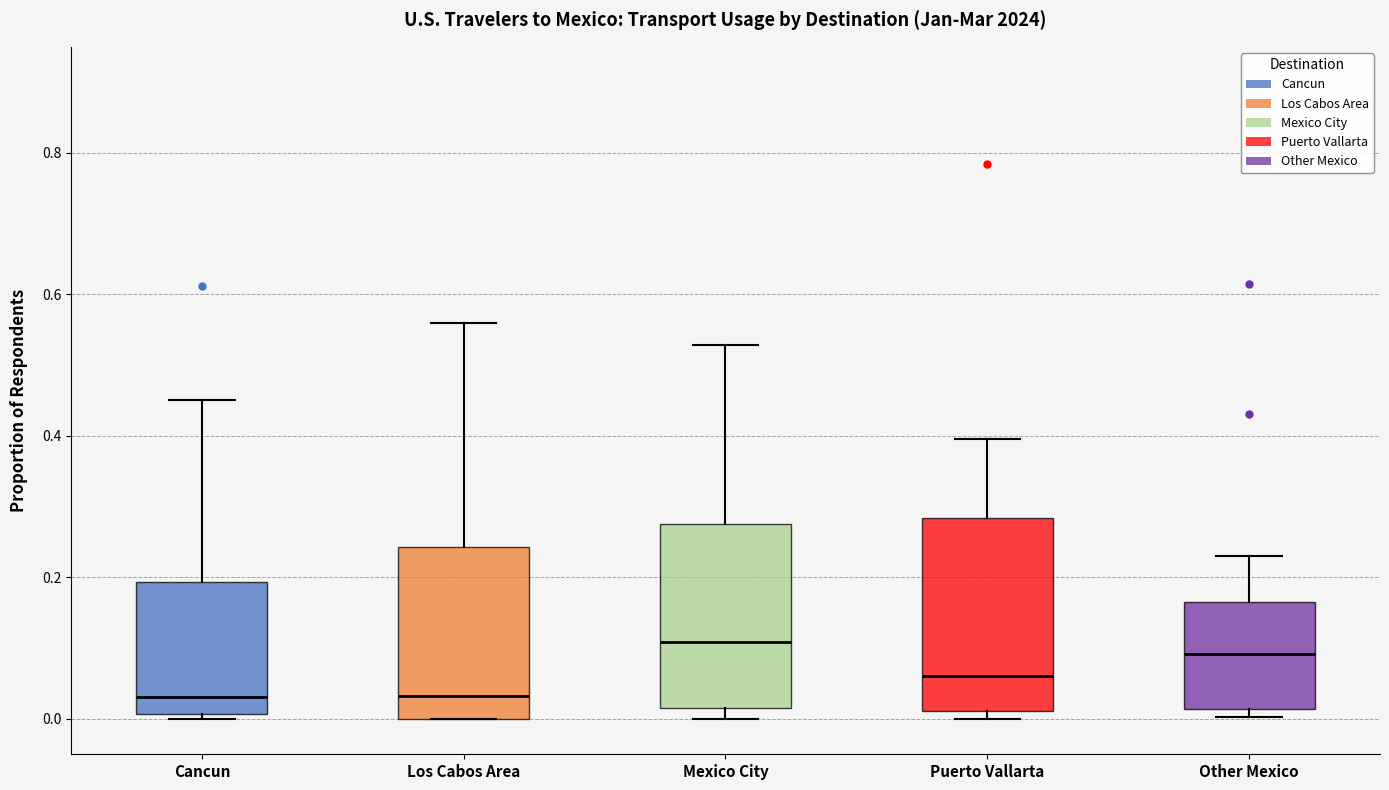

Where is the upper edge of the box for Los Cabos Area on the y-axis? The values are not printed on the chart, so give them approximately, as read against the axis.

0.24